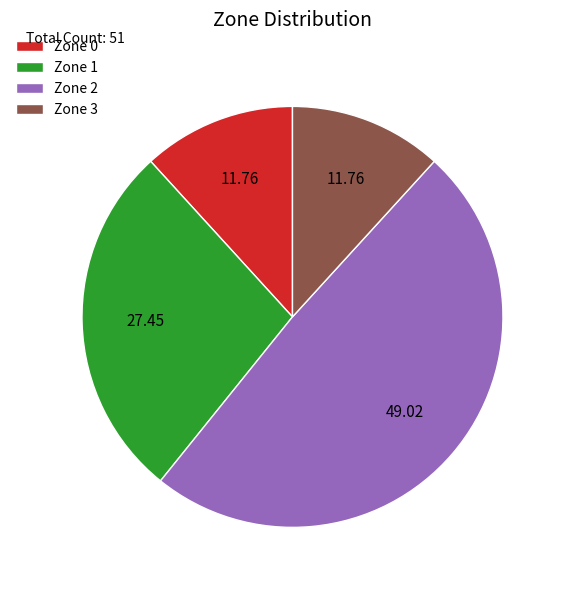

Does Zone 1 represent more than half of the total?

No